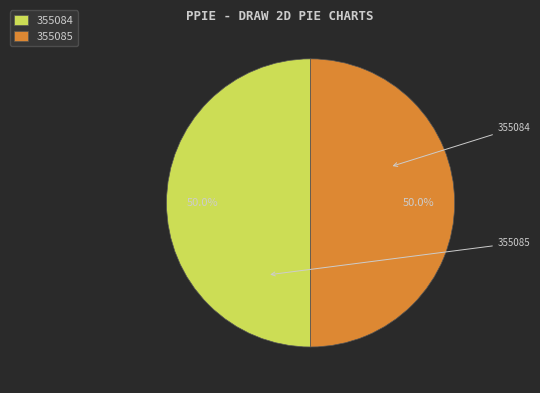

Do 355085 and 355084 together represent more than half of the pie?

Yes